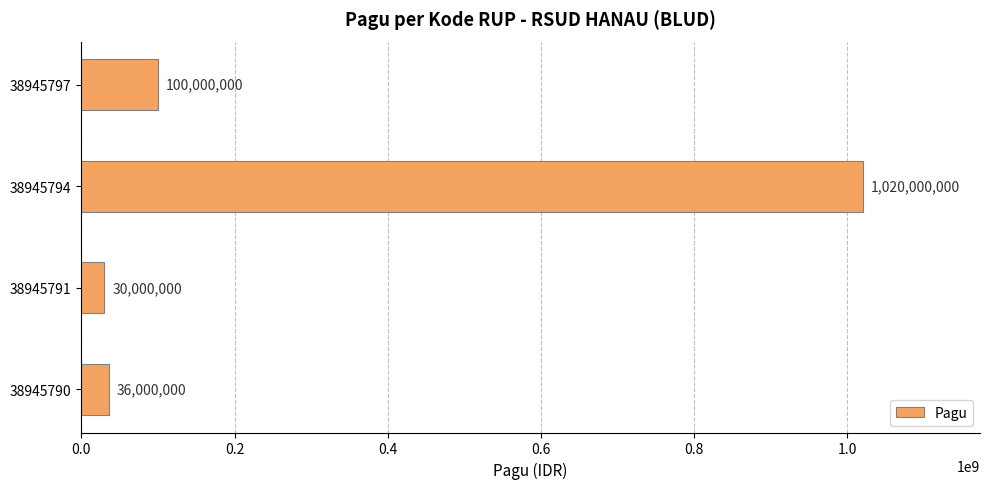

What is the minimum value shown in the chart?

30000000